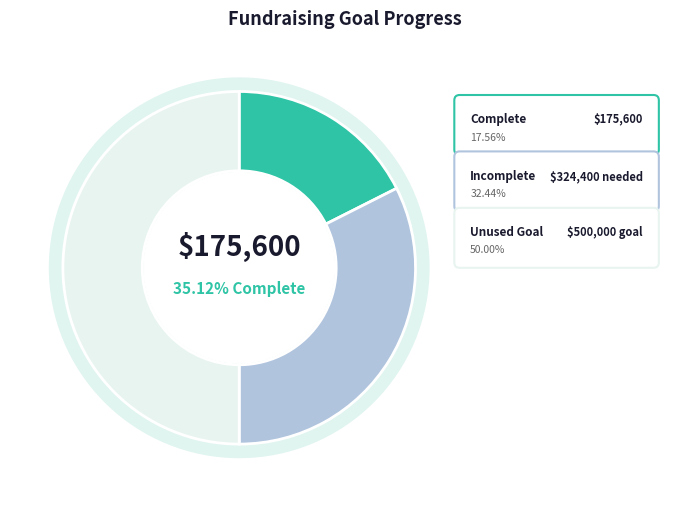

Combined, what portion of the pie is Complete and Incomplete?

50.0%